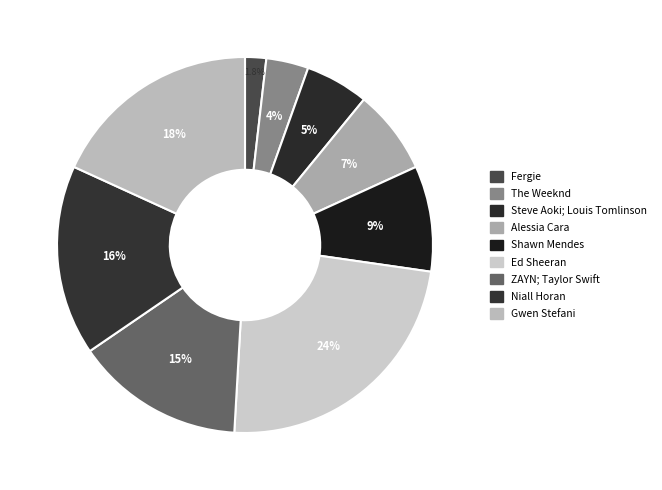

To the nearest percent, what portion does ZAYN; Taylor Swift represent?

15%